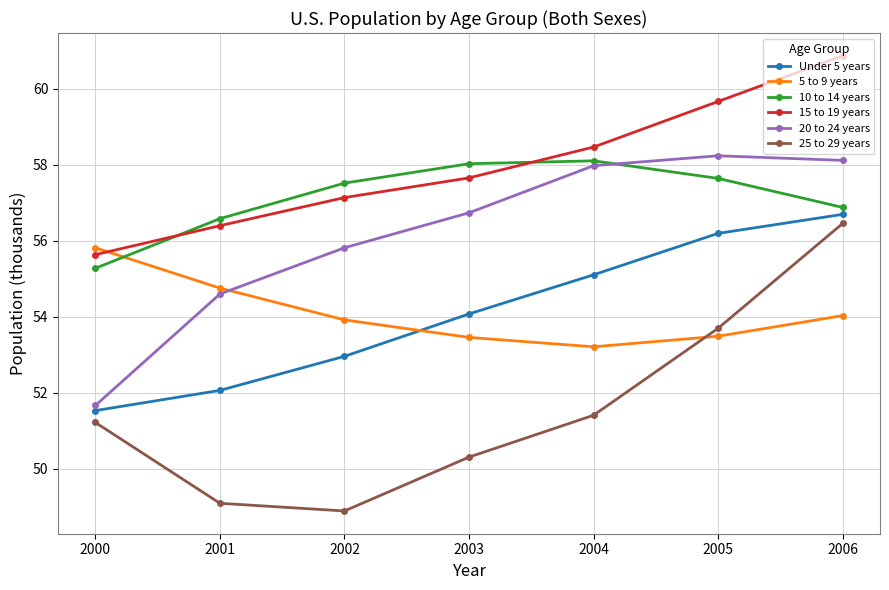

True or false: 10 to 14 years has a value of 57.6 at 2005.

True